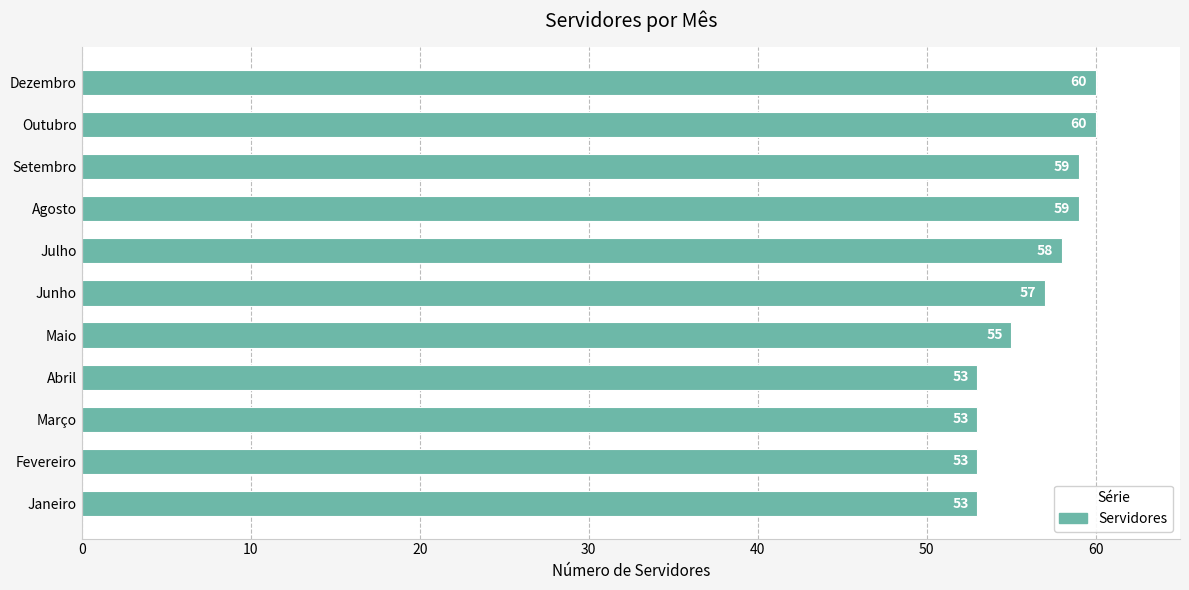

What value does the data have at Junho?

57